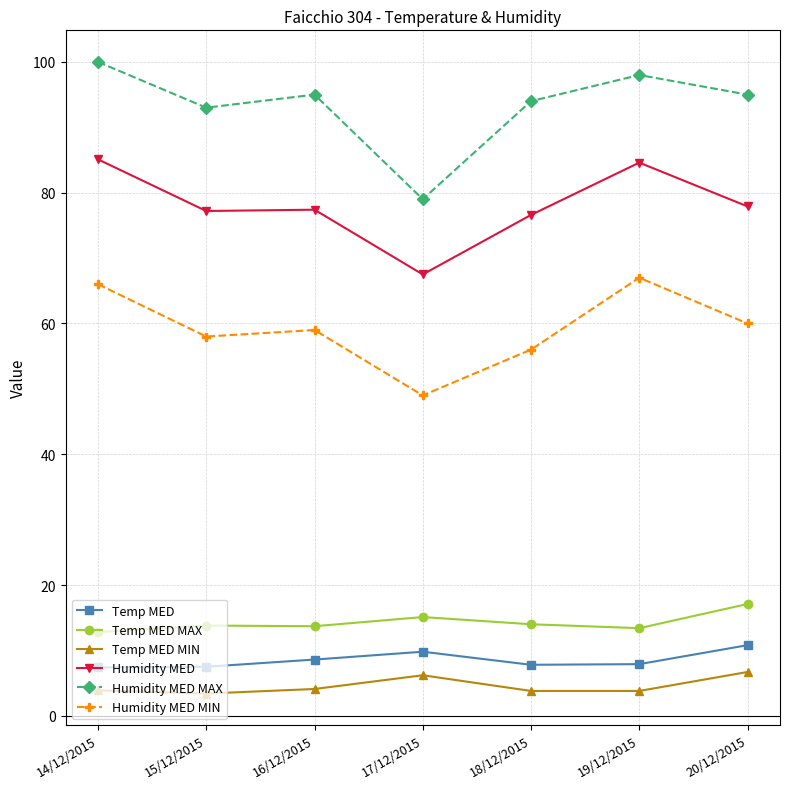

What is the difference between the highest and lowest values at 17/12/2015?

72.8